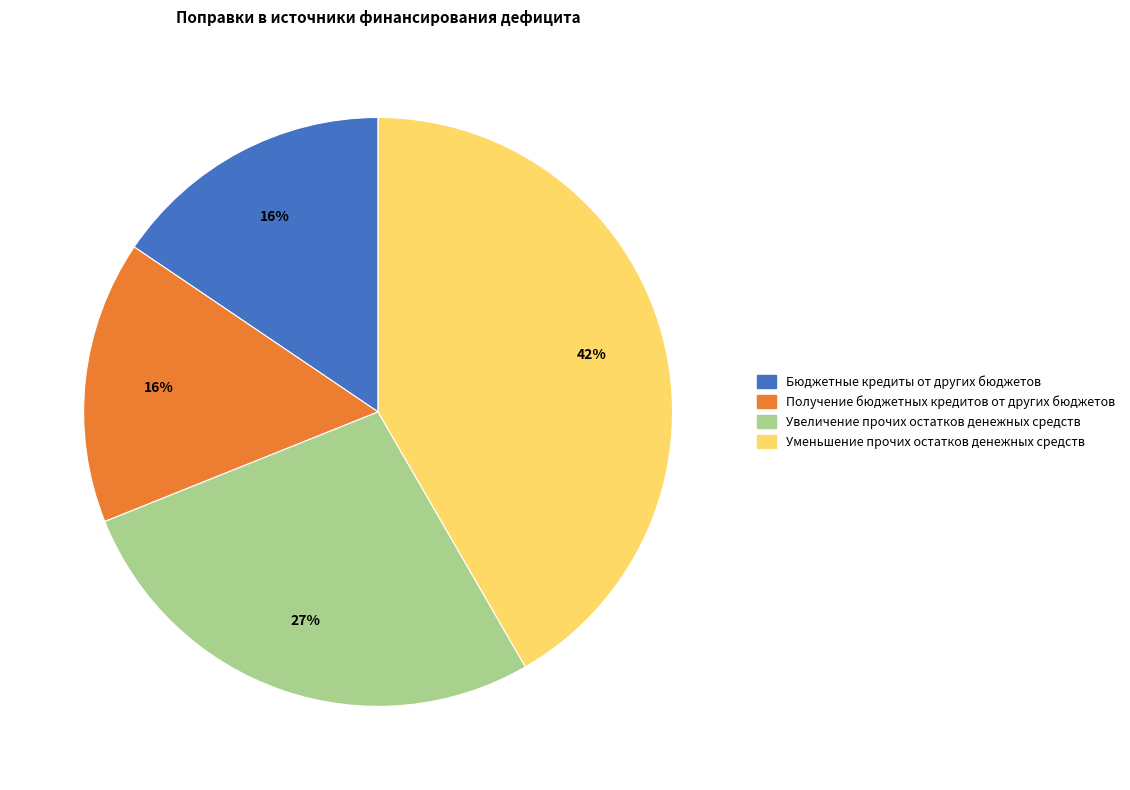

To the nearest percent, what is the difference between the largest and smallest slice percentages?

26%